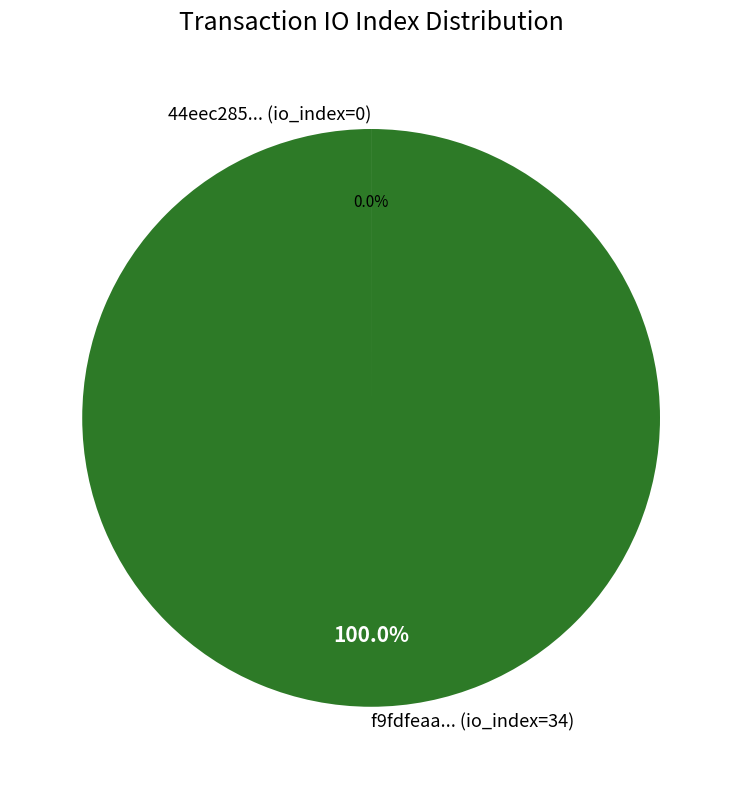

Which category accounts for the majority?

f9fdfeaa... (io_index=34)